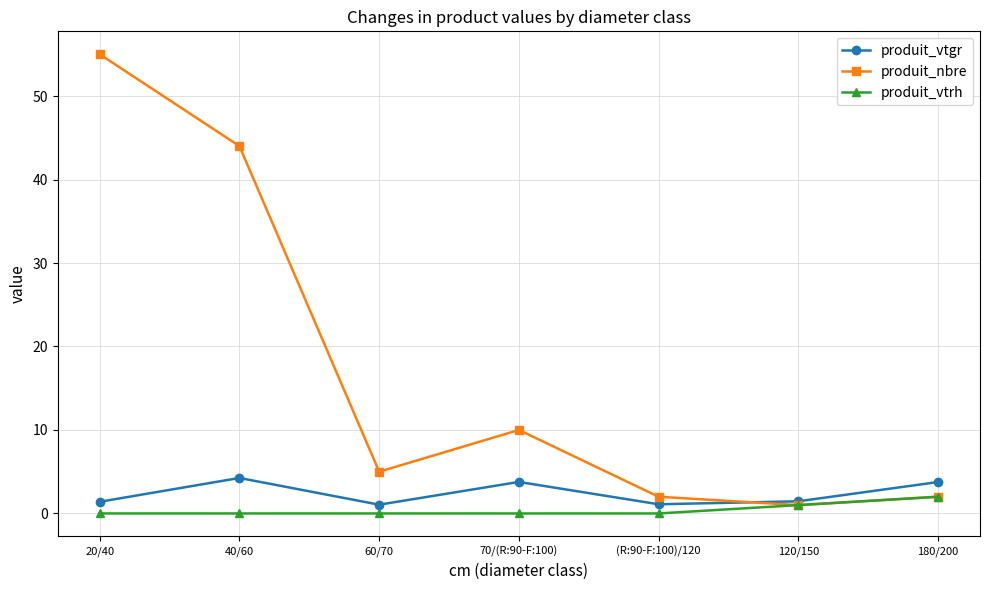

What is the sum of all produit_nbre values?

119.0